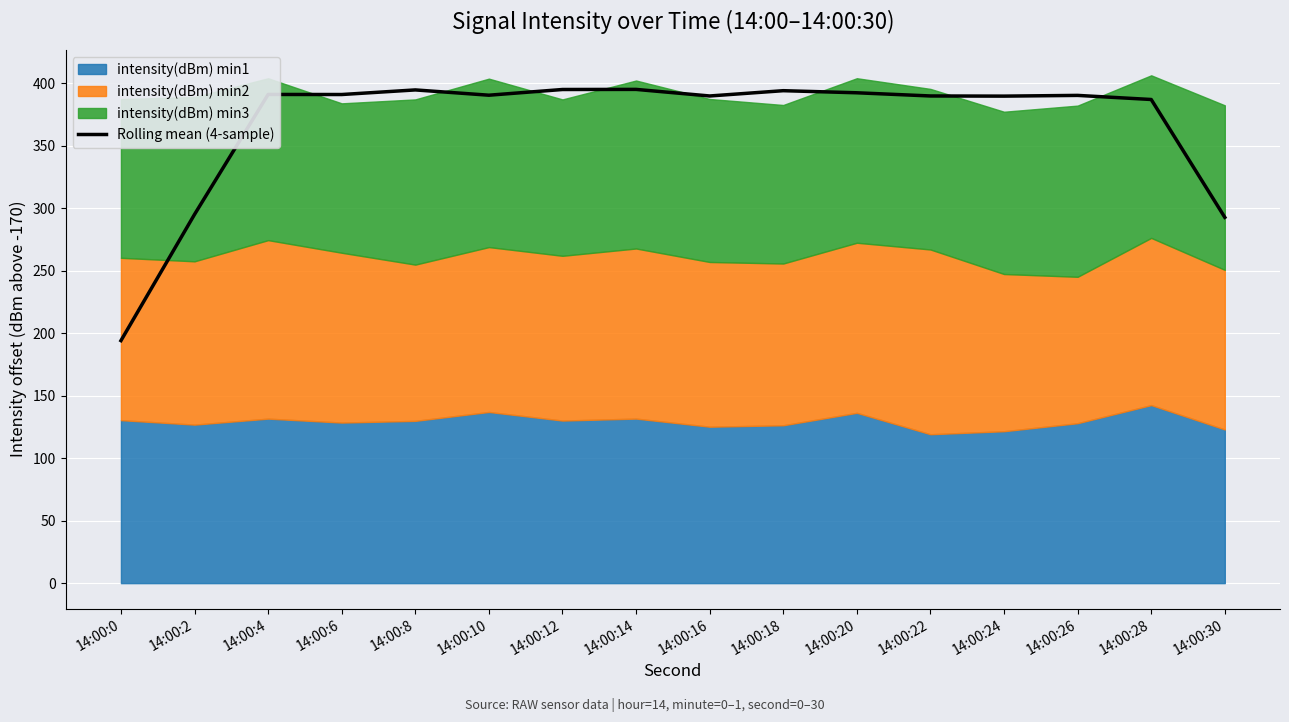

At which category does the data reach its first local valley?

14:00:6